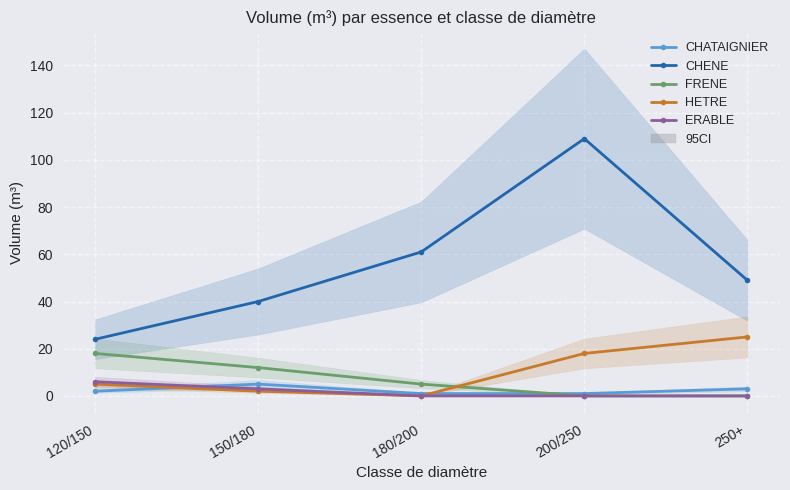

Which category has the lowest value in the CHATAIGNIER series?

180/200